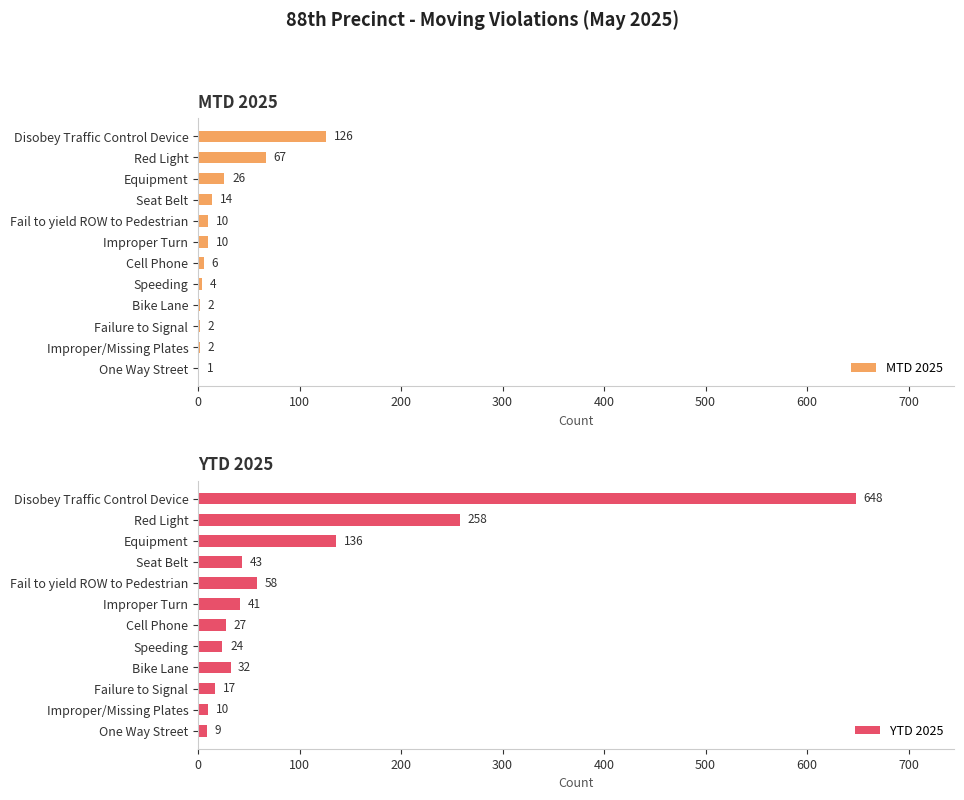

What is the difference between the maximum and minimum values in the YTD 2025 series?

639